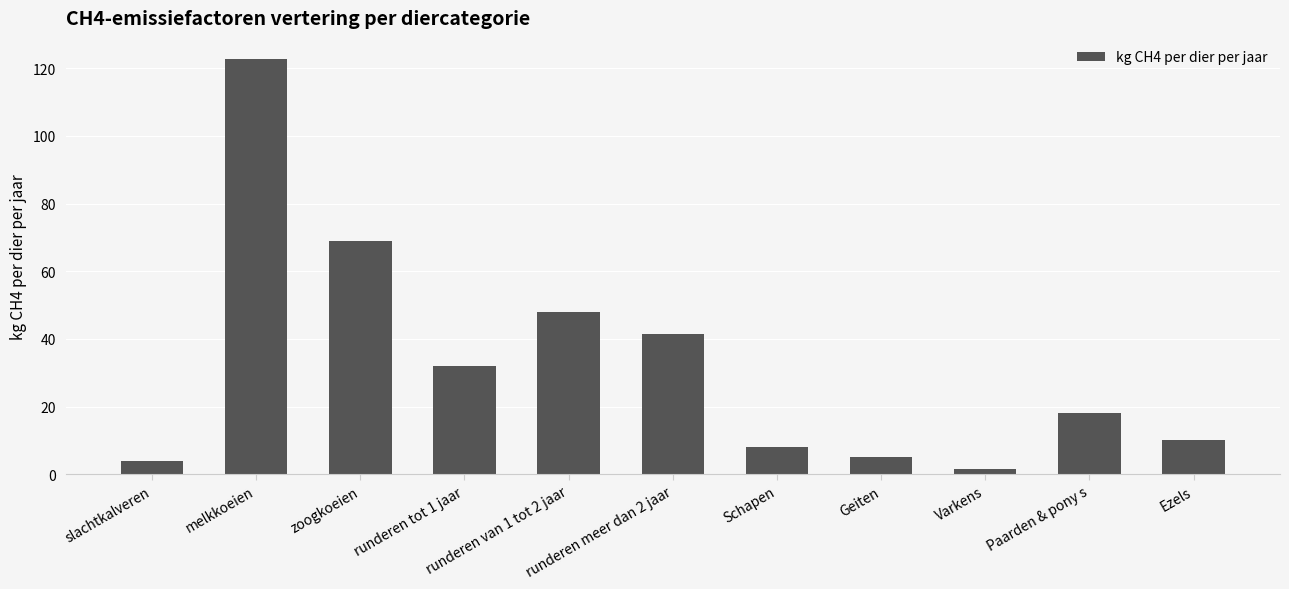

What is the sum of all values?

359.4